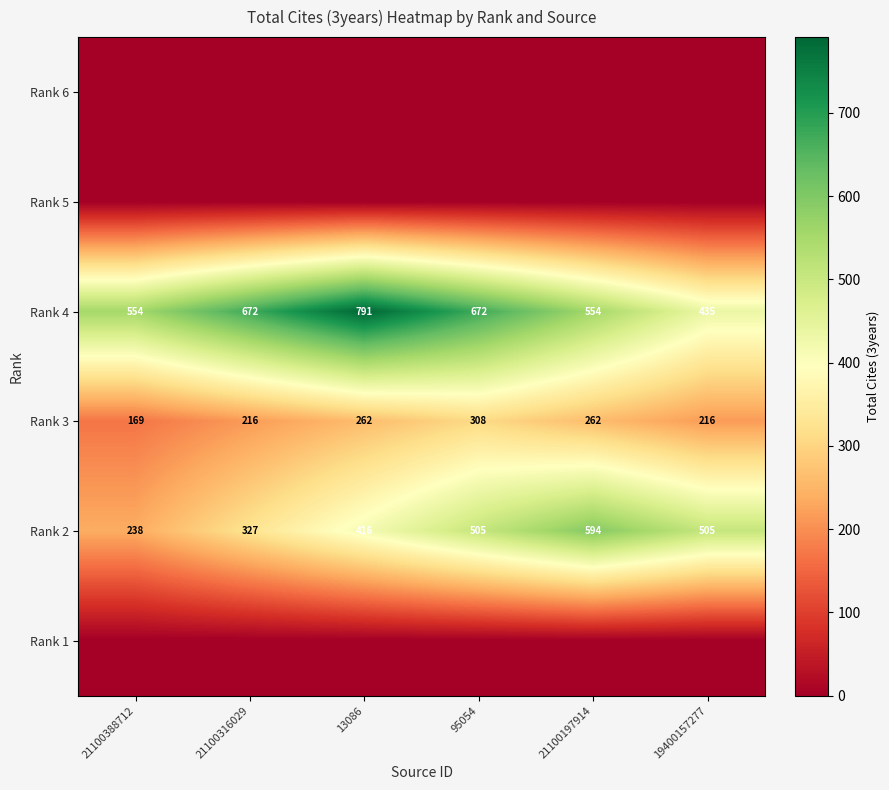

What is the difference between the second highest and minimum values in the Rank 2 series?

267